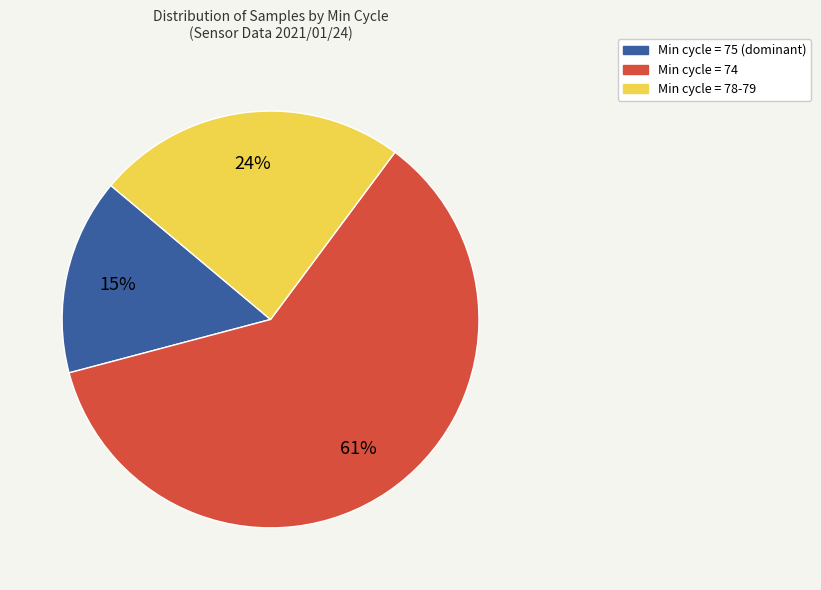

Does any single category account for the majority?

Yes